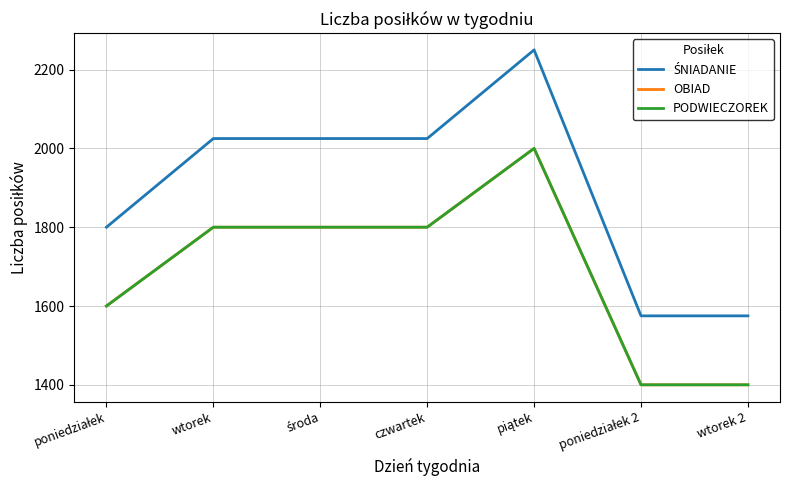

How many interior local peaks does the OBIAD series have?

1